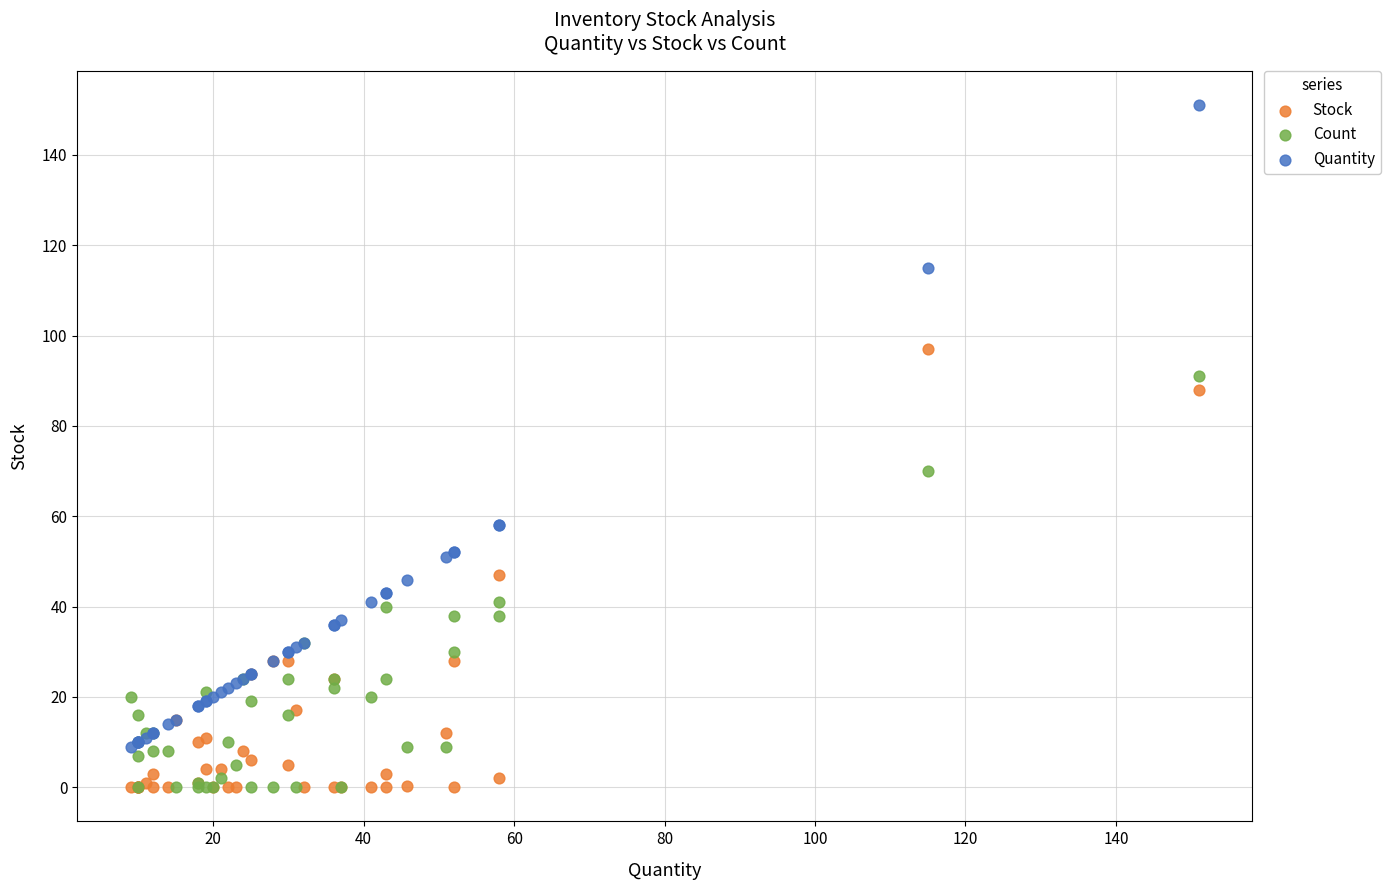

In the Quantity series, what Y value is closest to 80?

58.0